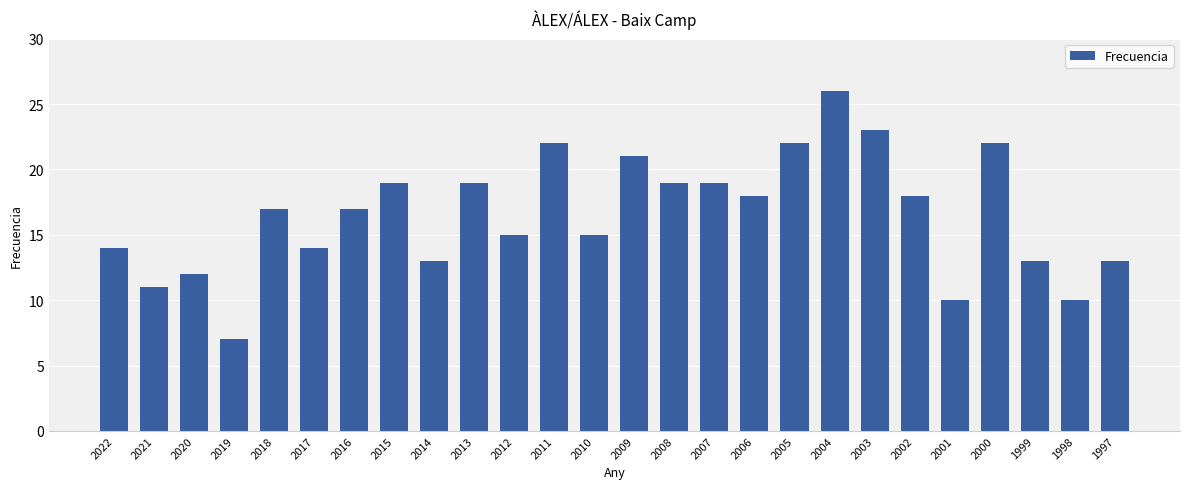

True or false: the data shows 7 at 2019.

True